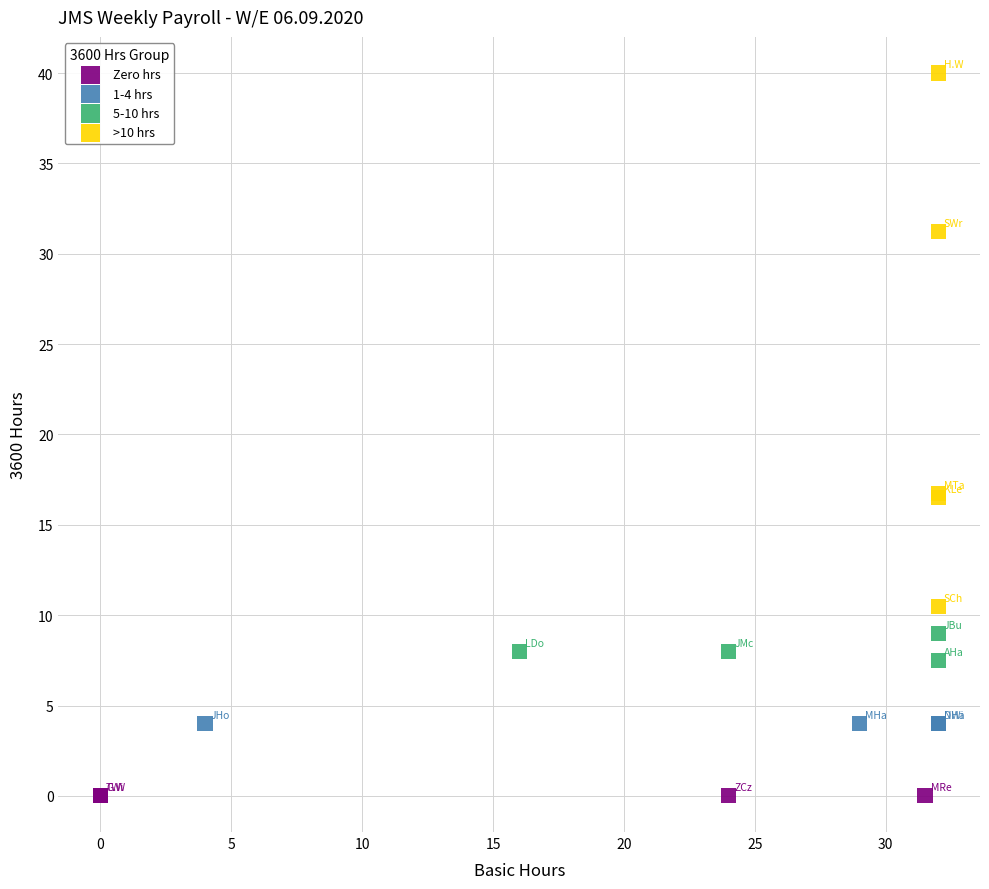

What are all the series names shown in the legend?

Zero hrs, 1-4 hrs, 5-10 hrs, >10 hrs